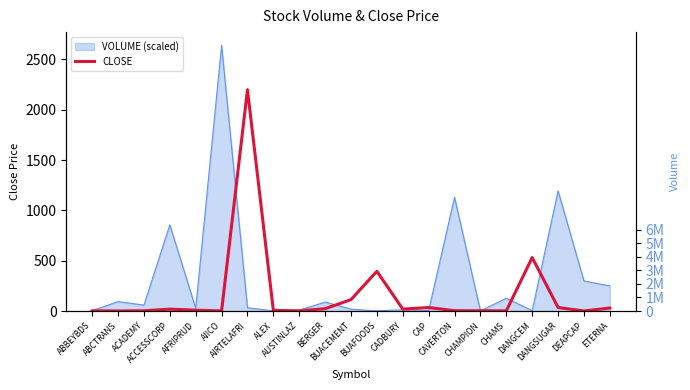

Reading right to left, extract all data points from this chart.

30.0	1.0	35.5	532.0	2.1	3.0	3.7	35.0	19.7	394.9	113.9	23.4	2.0	7.2	2200.0	1.2	9.0	19.0	3.2	1.0	2.3